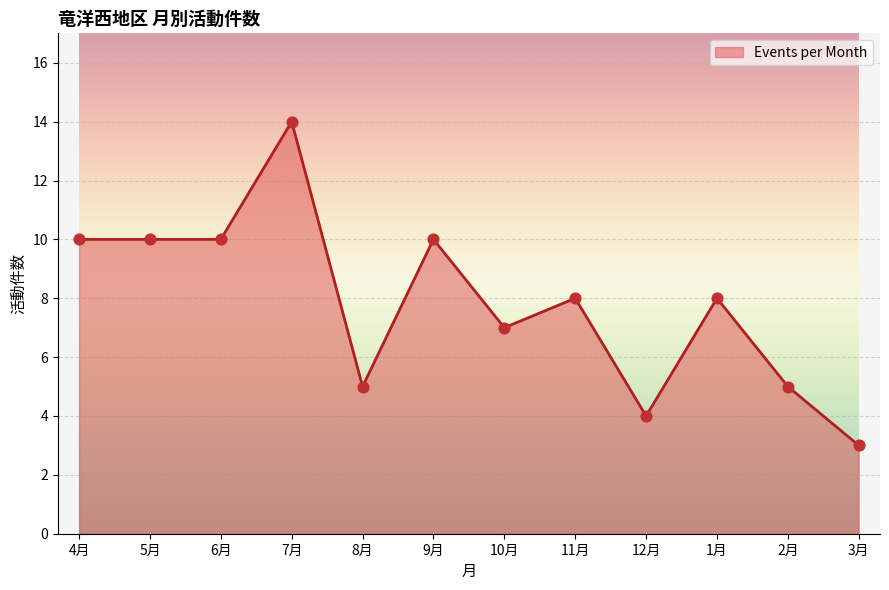

What is the change in value from 5月 to 3月?

-7